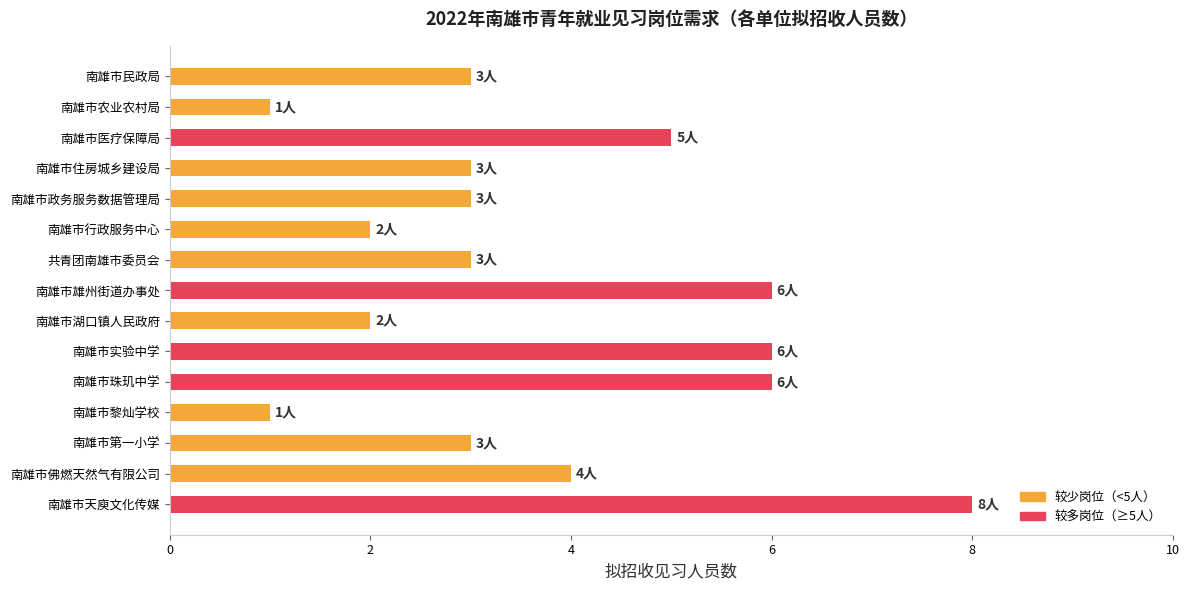

How many categories are shown in the chart?

15